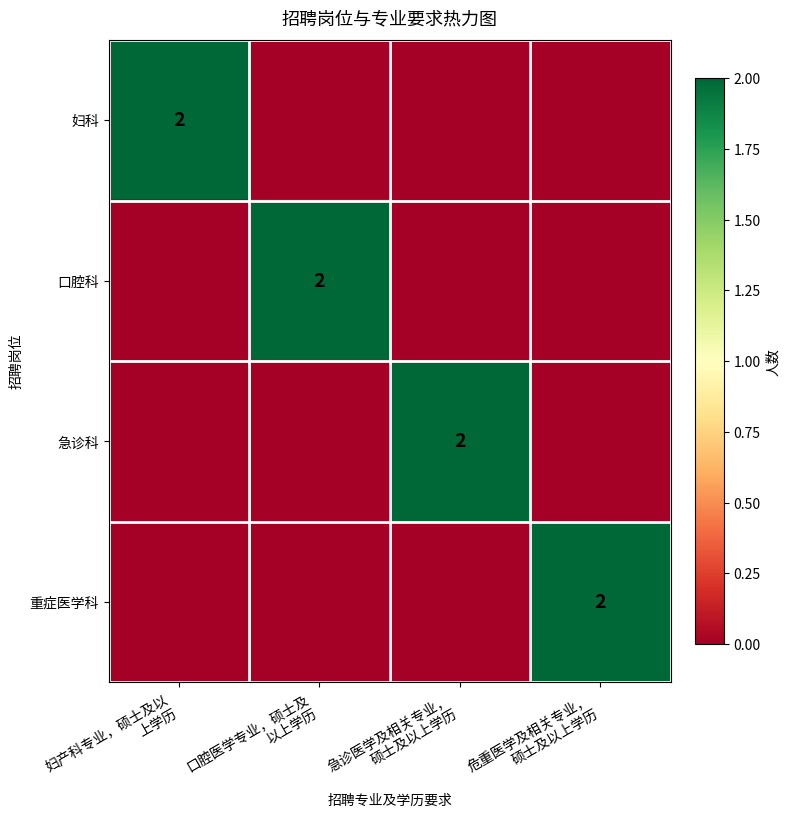

The 妇科 series shows 1 at 口腔医学专业，硕士及 以上学历. True or false?

False